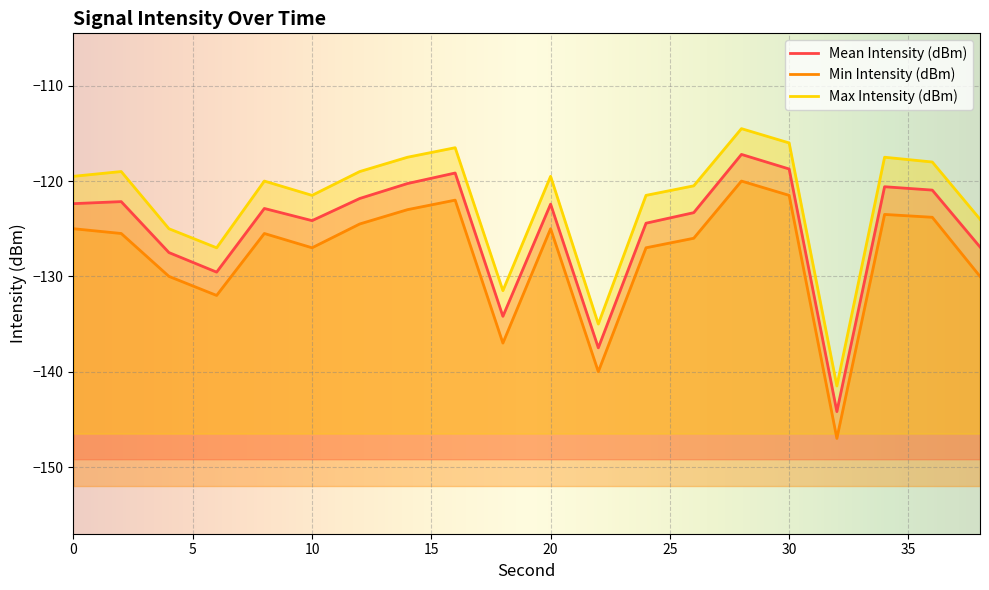

Does the chart display data point markers on the line(s)?

No